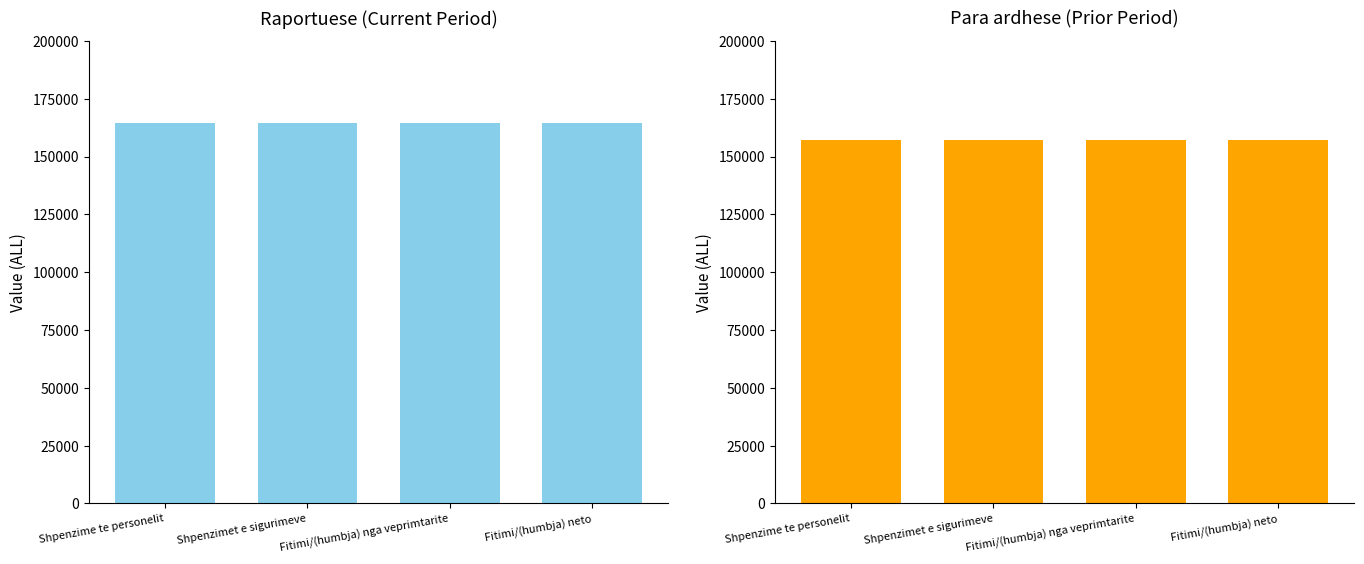

What is the sum of the Raportuese values at Fitimi/(humbja) nga veprimtarite and Fitimi/(humbja) neto?

328656